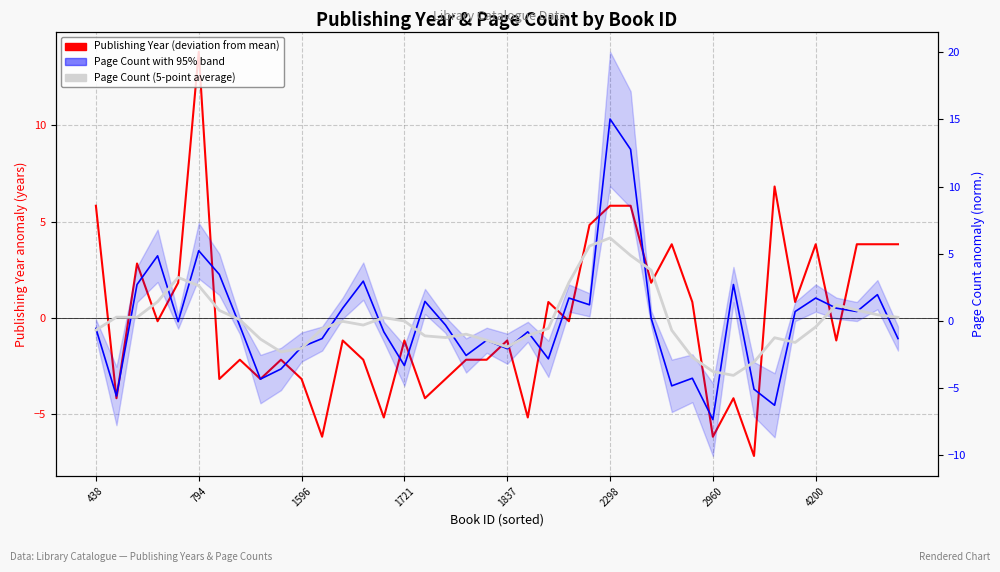

Reading left to right, list all the values displayed in this chart.

Publishing Year (deviation from mean): 5.8	-4.2	2.8	-0.2	1.8	13.8	-3.2	-2.2	-3.2	-2.2	-3.2	-6.2	-1.2	-2.2	-5.2	-1.2	-4.2	-3.2	-2.2	-2.2	-1.2	-5.2	0.8	-0.2	4.8	5.8	5.8	1.8	3.8	0.8	-6.2	-4.2	-7.2	6.8	0.8	3.8	-1.2	3.8	3.8	3.8
Page Count (normalized): -0.6	-5.6	2.7	4.8	-0.1	5.2	3.5	-0.4	-4.3	-3.6	-1.9	-1.3	0.9	3.0	-0.8	-3.3	1.4	-0.3	-2.6	-1.4	-2.1	-0.8	-2.8	1.7	1.2	15.0	12.8	0.2	-4.8	-4.3	-7.4	2.7	-5.1	-6.3	0.7	1.7	0.9	0.7	2.0	-1.3
Page Count (5-point average): -0.7	0.3	0.3	1.4	3.2	2.6	0.8	0.1	-1.4	-2.3	-2.0	-0.6	-0.0	-0.3	0.2	-0.0	-1.1	-1.2	-1.0	-1.4	-1.9	-1.1	-0.6	2.9	5.6	6.2	4.9	3.8	-0.7	-2.7	-3.8	-4.1	-3.1	-1.3	-1.6	-0.5	1.2	0.8	0.5	0.3